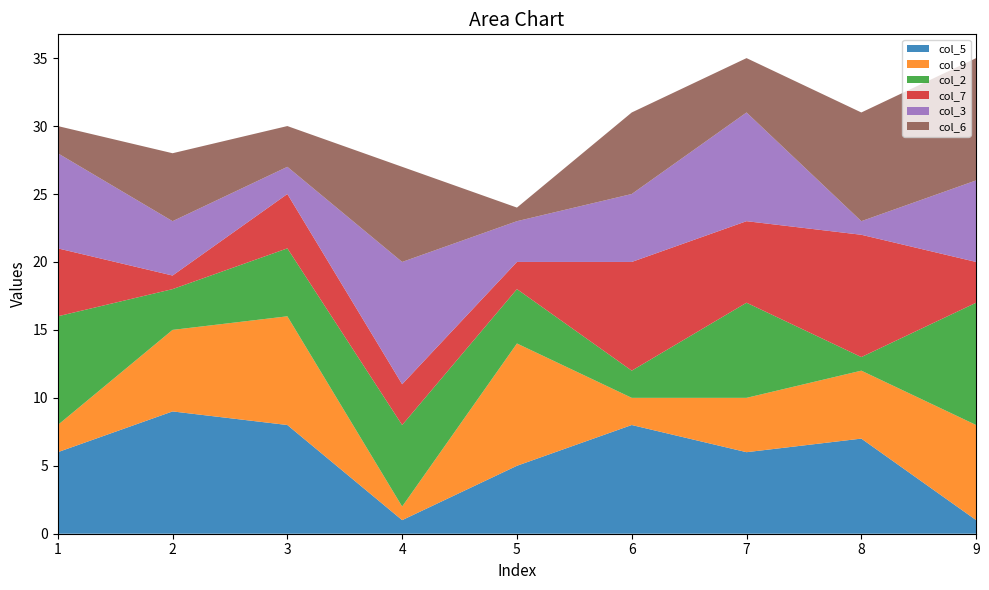

Reading left to right, transcribe all the data shown in this chart.

col_5: 6	9	8	1	5	8	6	7	1
col_9: 2	6	8	1	9	2	4	5	7
col_2: 8	3	5	6	4	2	7	1	9
col_7: 5	1	4	3	2	8	6	9	3
col_3: 7	4	2	9	3	5	8	1	6
col_6: 2	5	3	7	1	6	4	8	9